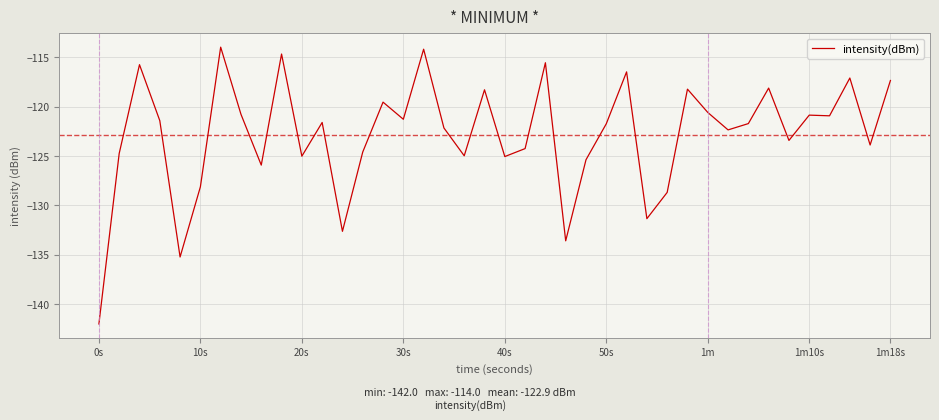

What is the greatest value displayed?

-114.0